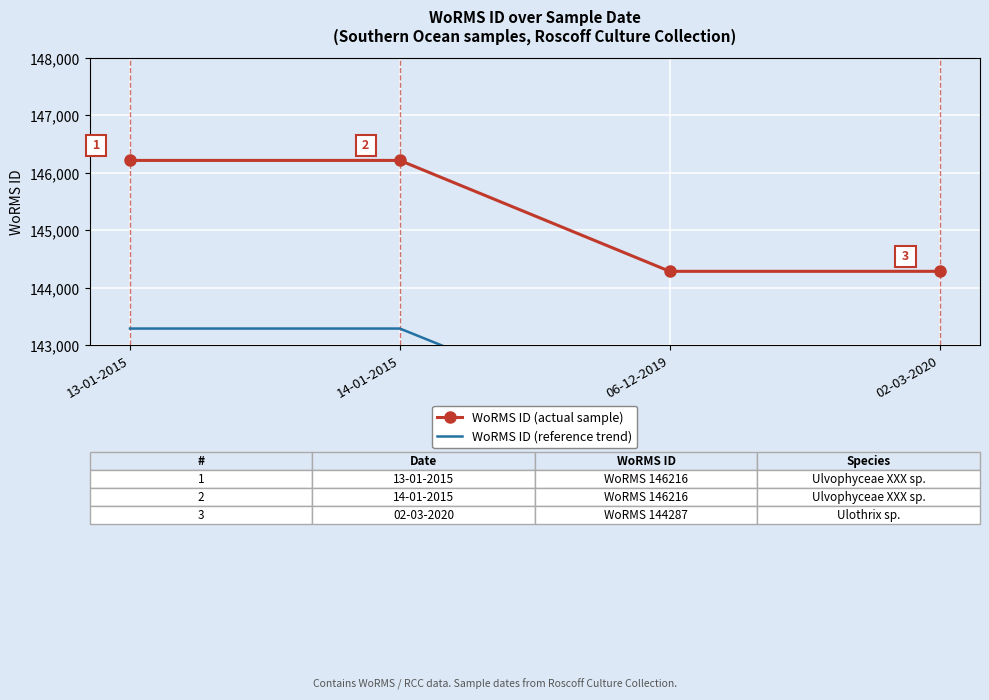

How many WoRMS ID (actual sample) values are between 144287 and 146216?

4